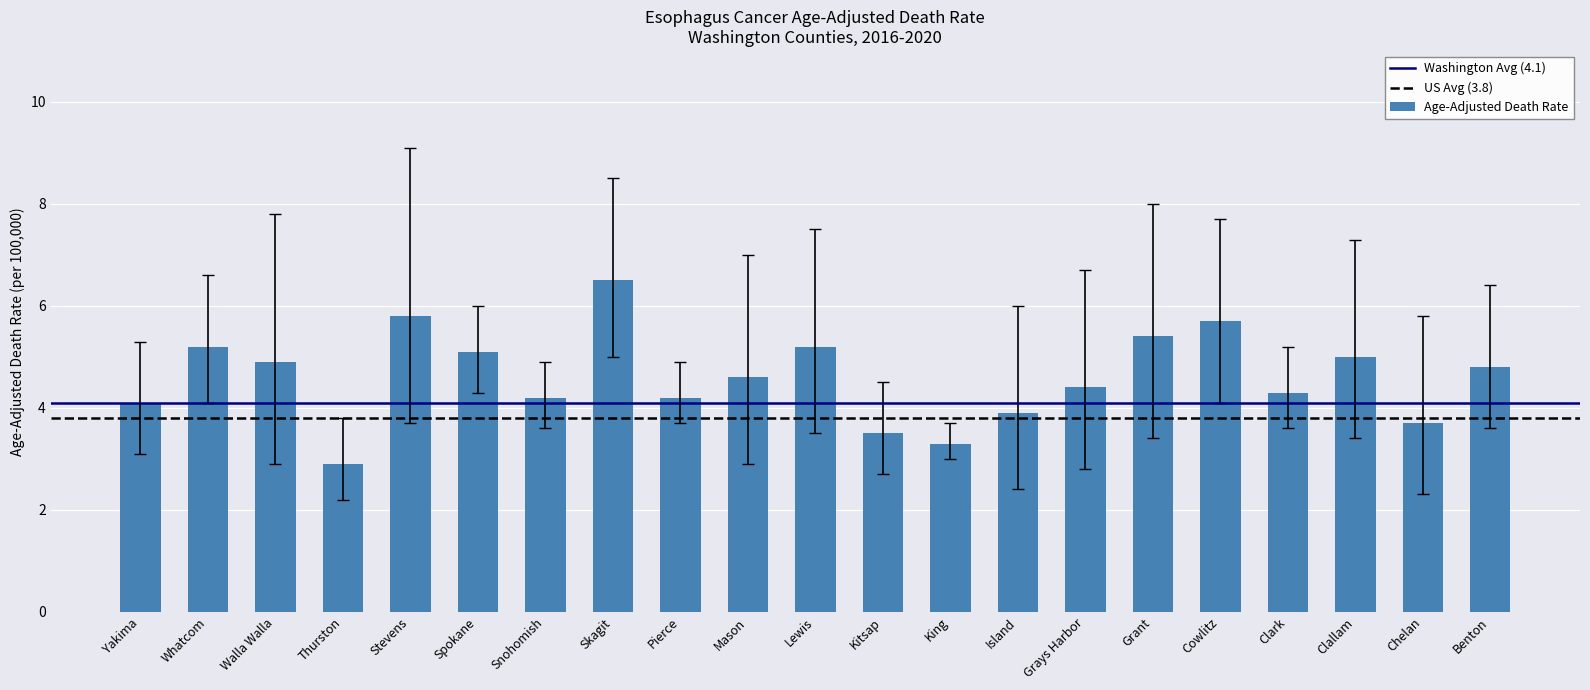

Which has a higher value, King or Thurston?

King